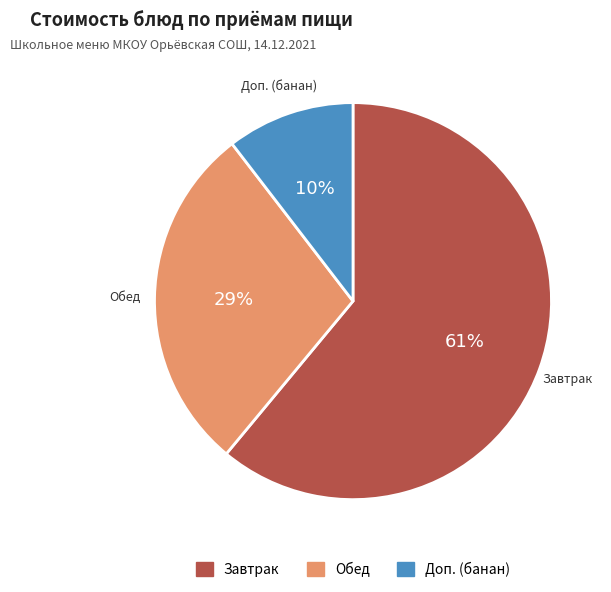

To the nearest percent, what is the average slice percentage?

33%